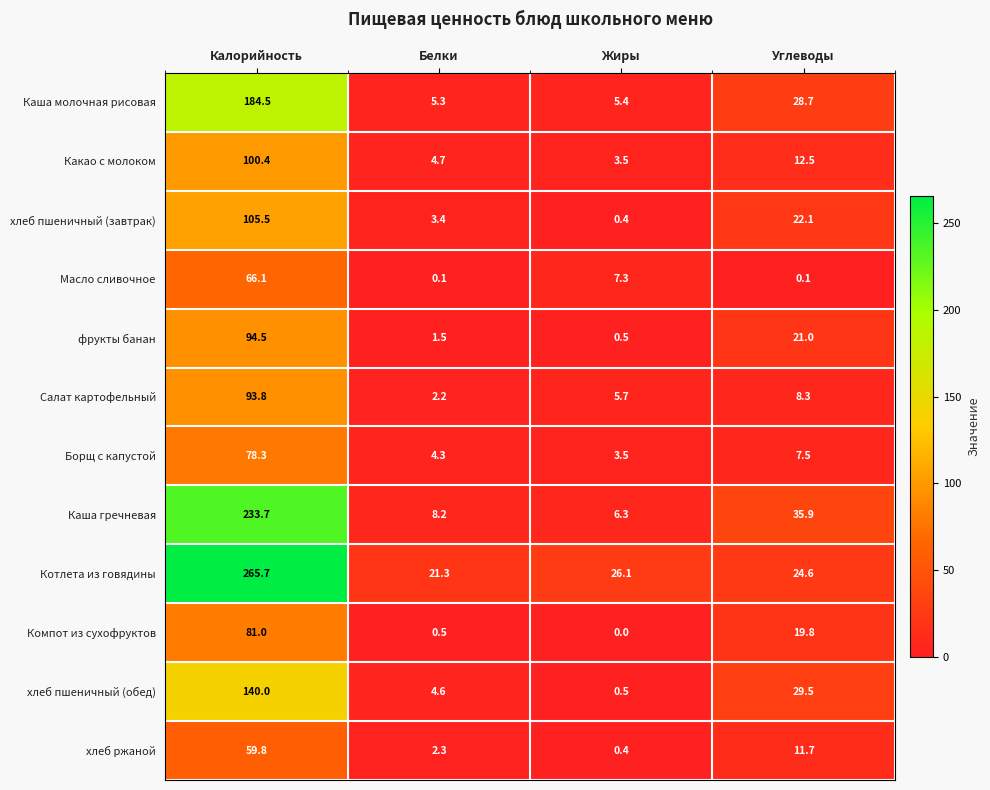

Which series has the largest range (max minus min)?

Котлета из говядины